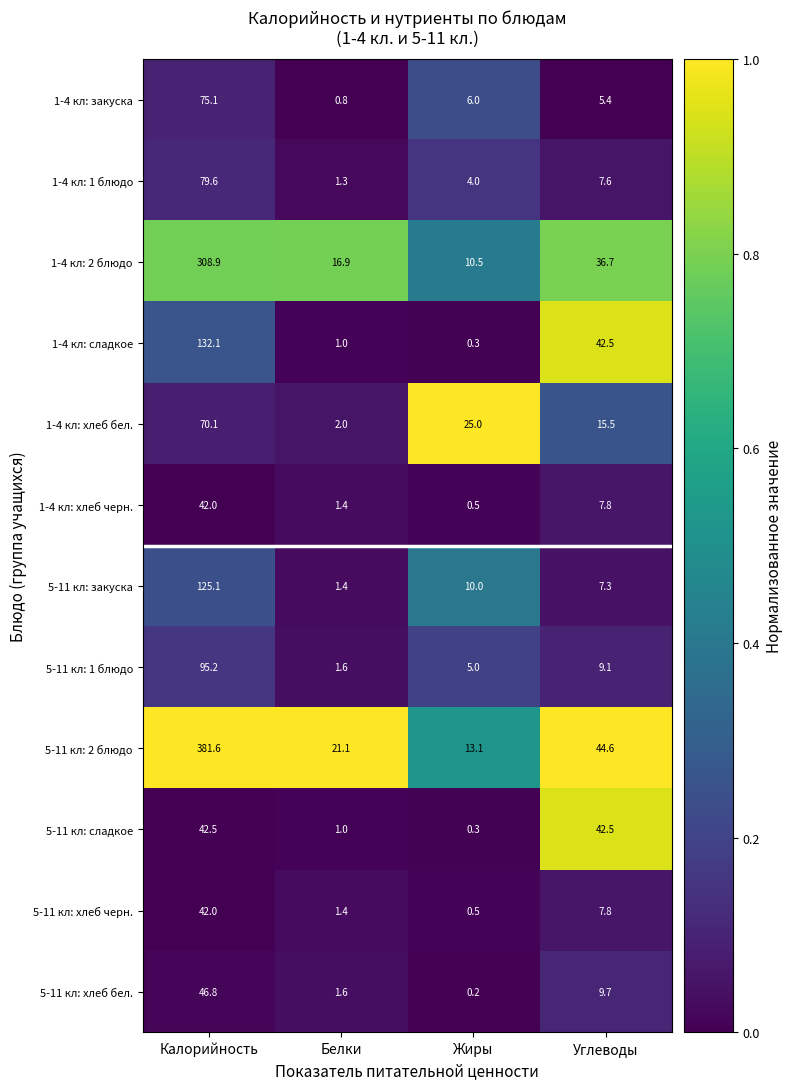

What is the maximum value shown in the chart?

381.6